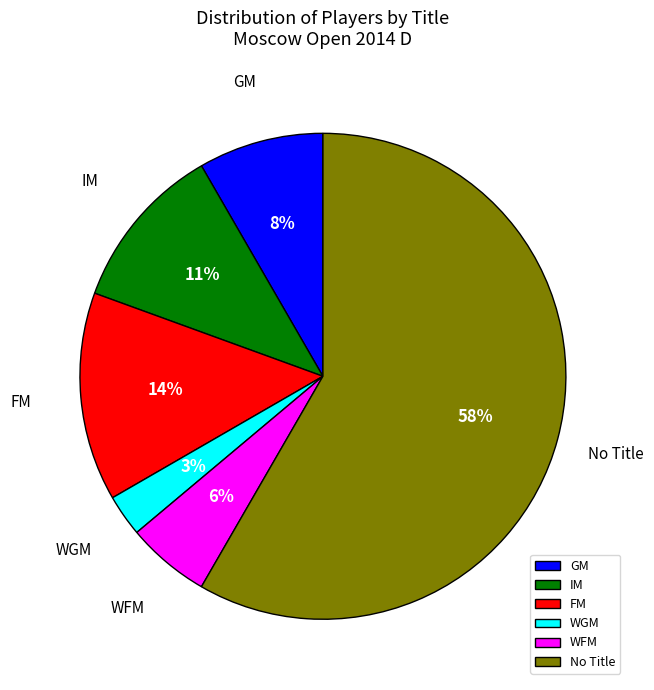

Is FM the majority of the pie?

No